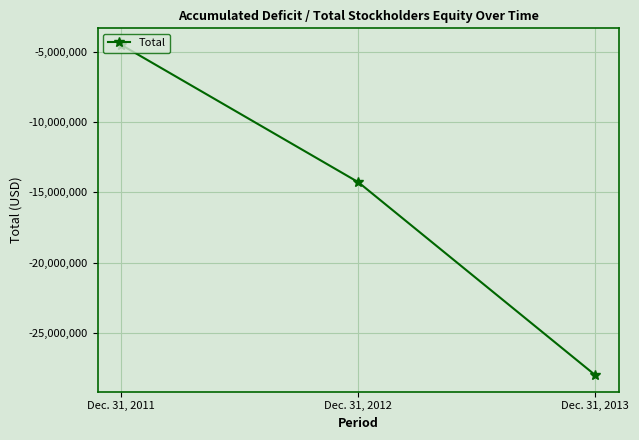

Reading left to right, transcribe all the data shown in this chart.

-4493478	-14268372	-28005284